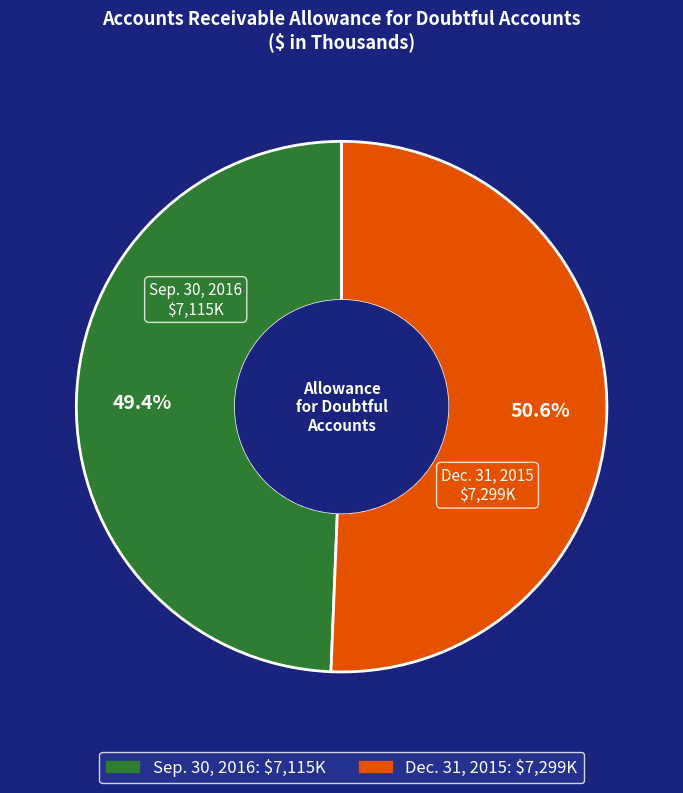

What is the largest slice in the pie chart?

Dec. 31, 2015